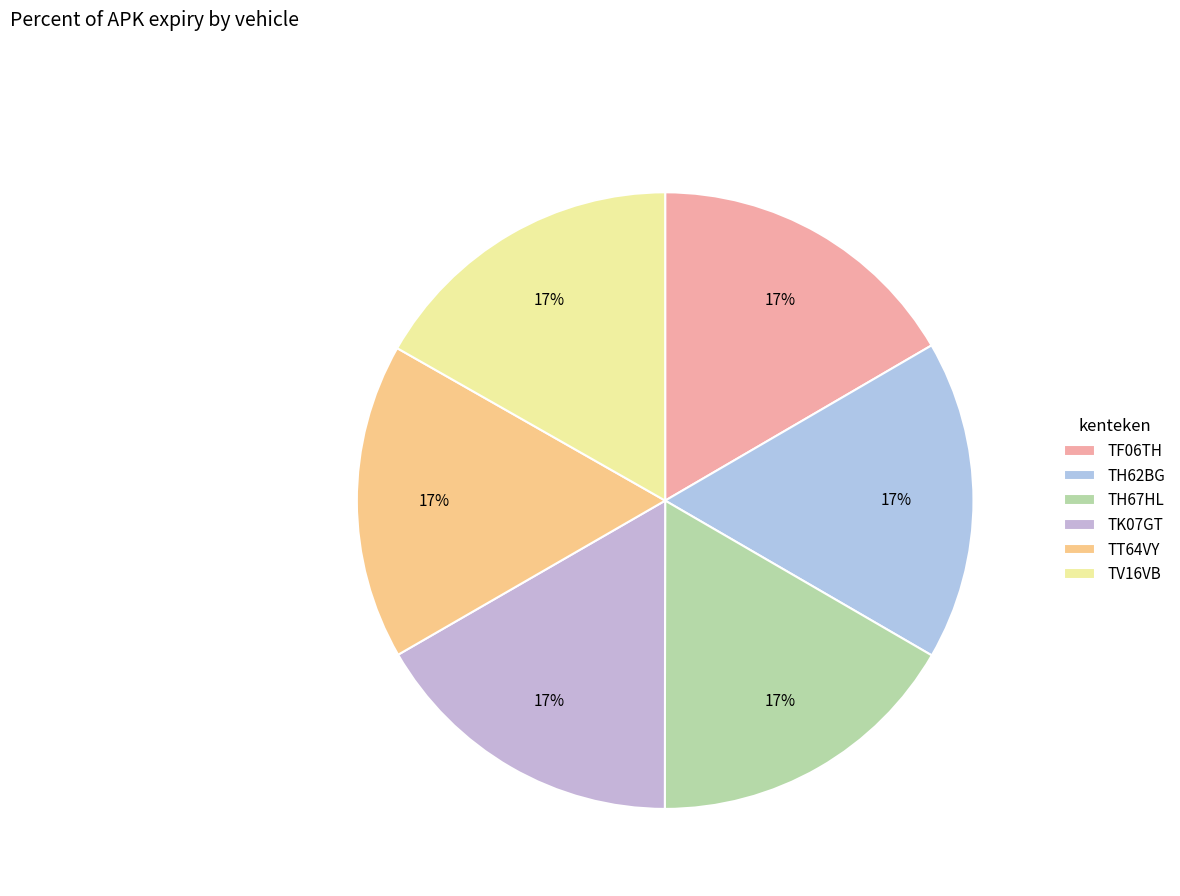

Is there any slice that represents more than half of the pie?

No